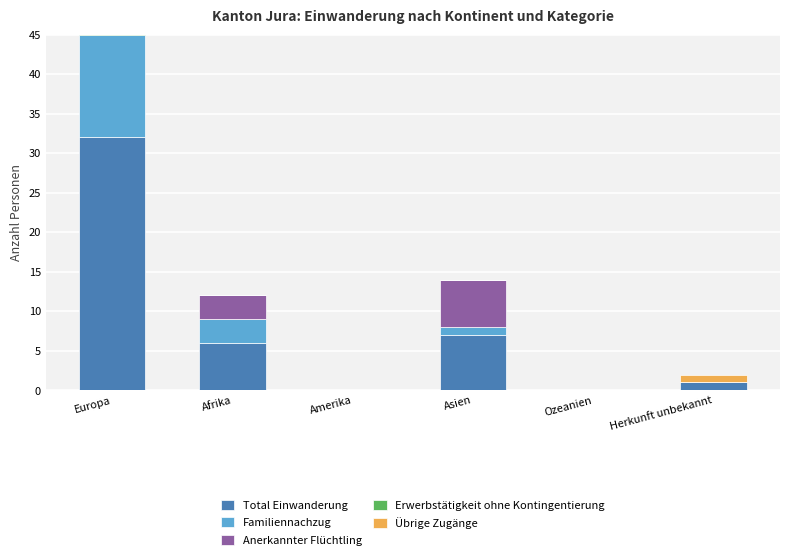

Which category has the lowest value in the Anerkannter Flüchtling series?

Europa